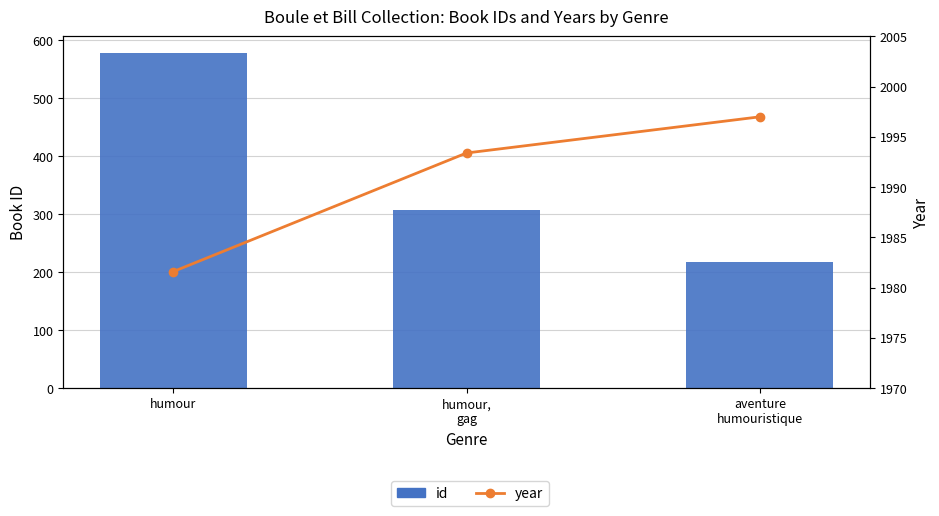

Rank the categories by year value from lowest to highest.

humour, humour,
gag, aventure
humouristique